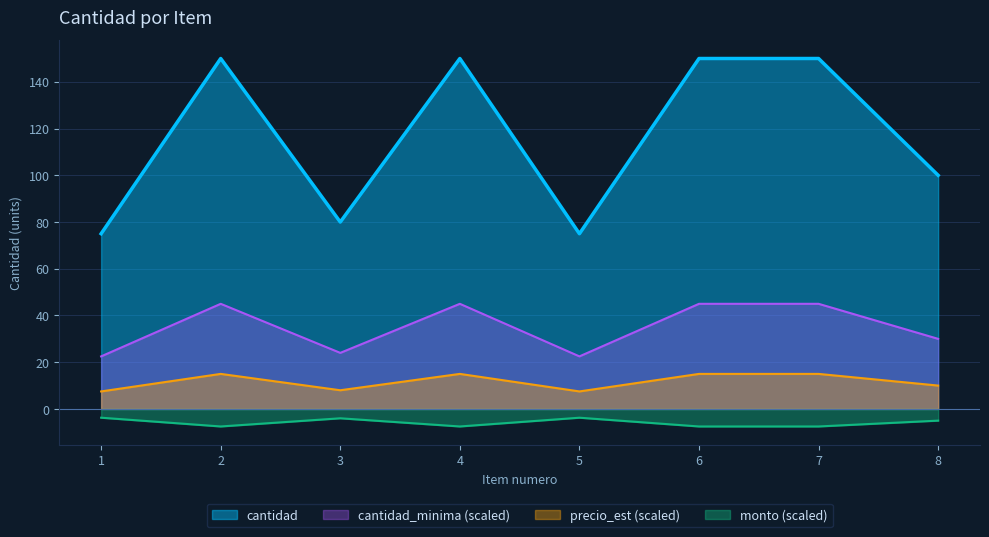

True or false: the data has more than 2 interior local peaks.

False